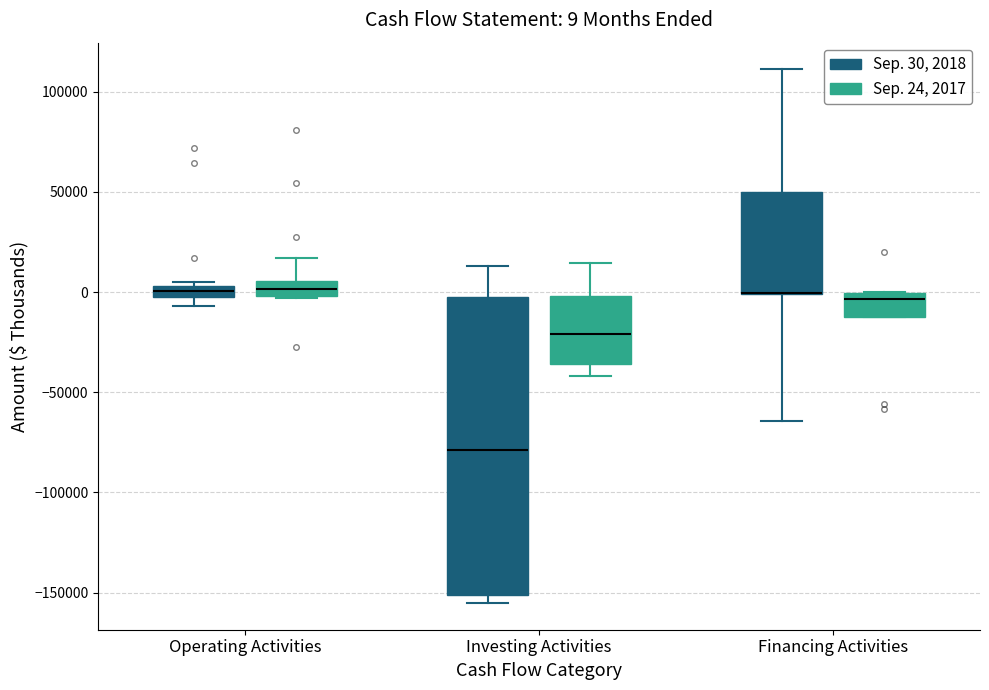

Which box is the tallest, from its lower edge to its upper edge?

Investing Activities (Sep. 30, 2018)